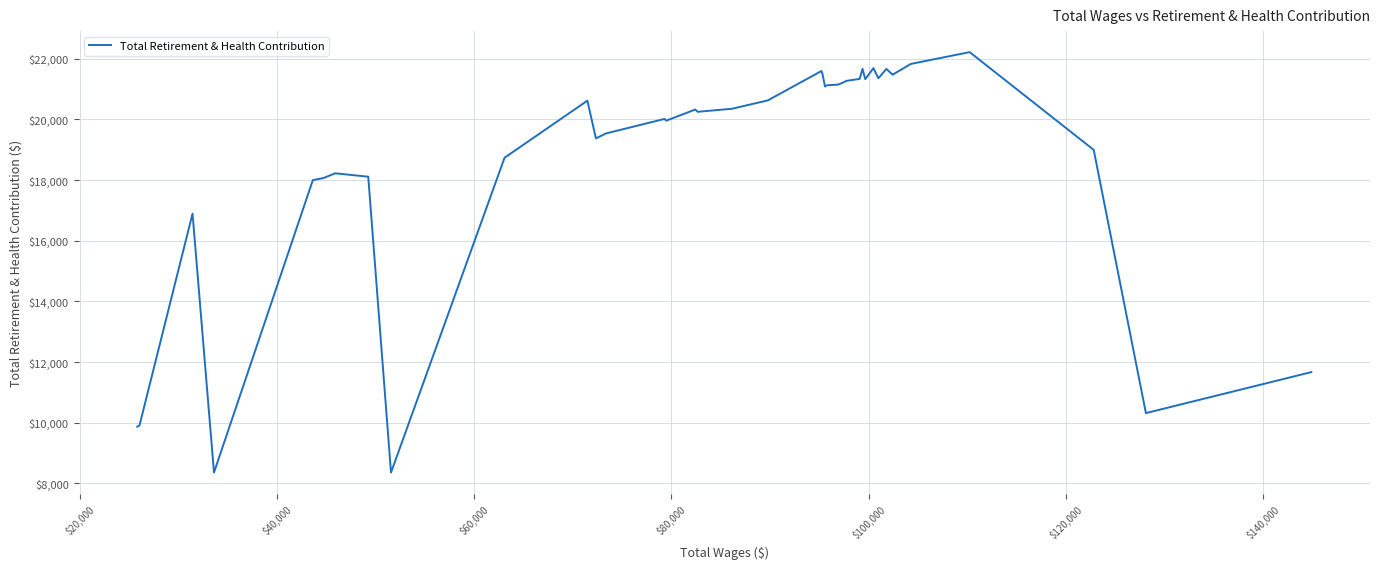

What is the greatest value displayed?

22220